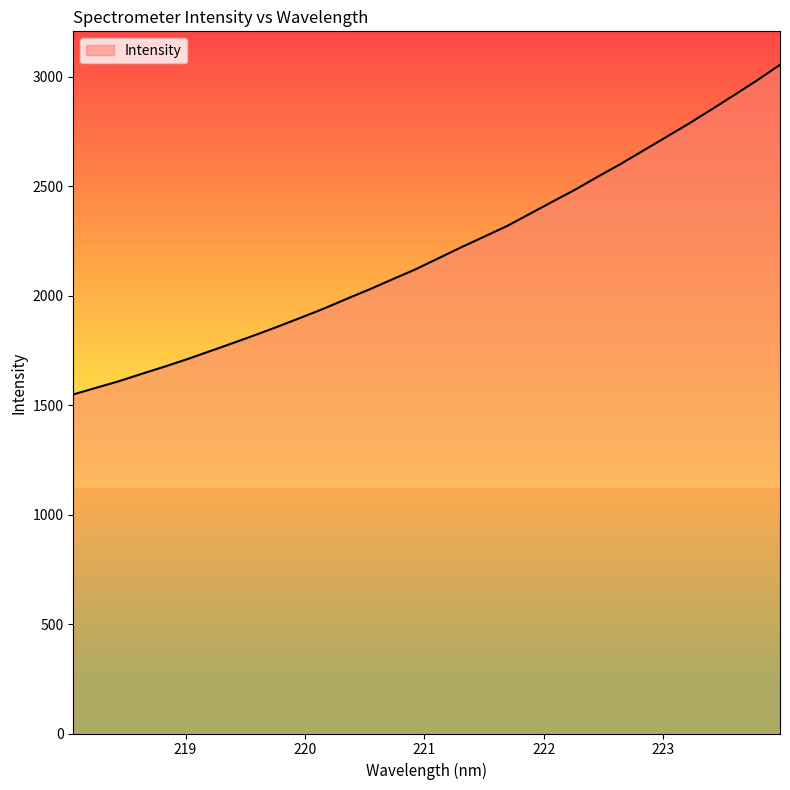

Reading left to right, list all the values displayed in this chart.

1548.4	1578.6	1608.7	1642.4	1675.2	1709.7	1746.2	1783.0	1820.5	1859.5	1900.0	1941.1	1985.5	2028.8	2074.4	2119.5	2169.7	2219.8	2268.0	2316.4	2372.1	2427.9	2483.0	2542.5	2600.4	2662.0	2723.4	2785.1	2850.0	2916.0	2982.7	3053.6